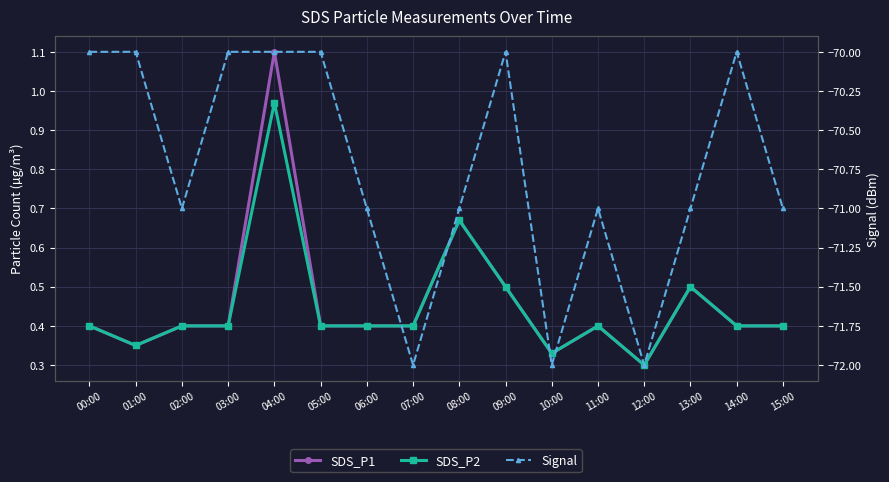

Which series has the largest total across all categories?

SDS_P1